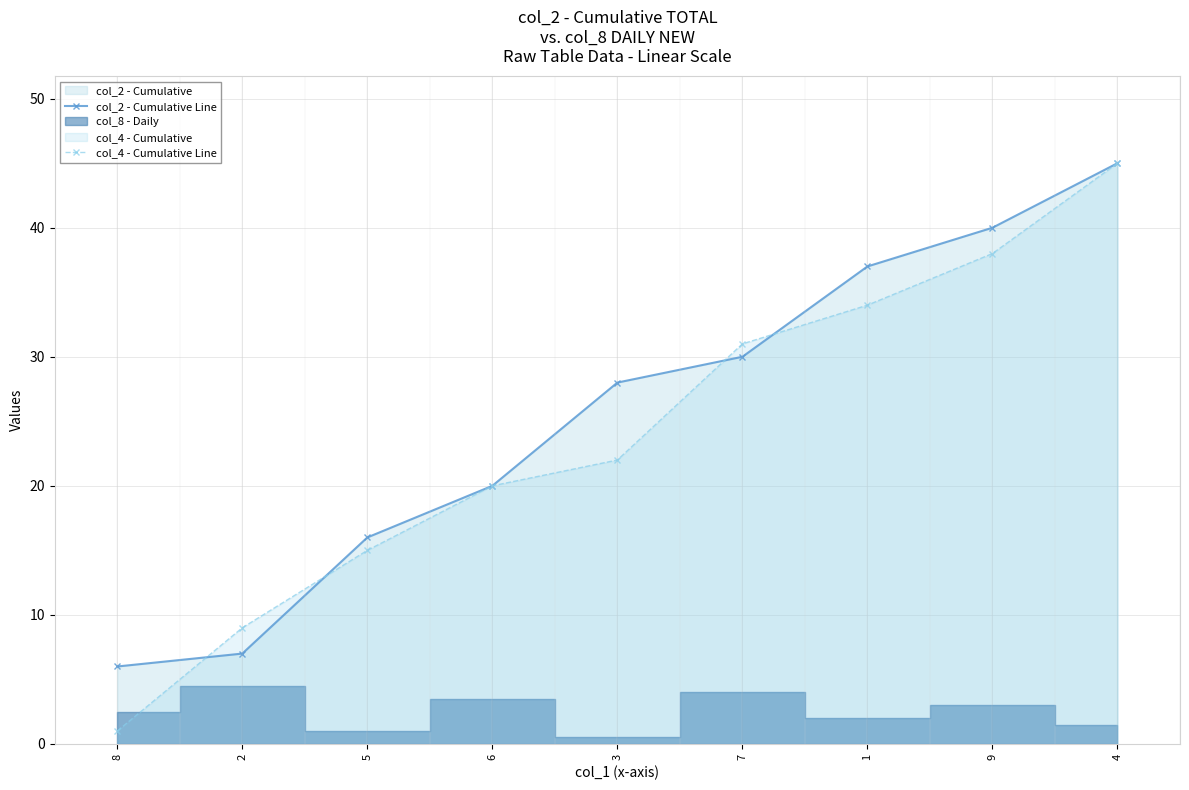

What is the label of the 3rd point from the right?

1